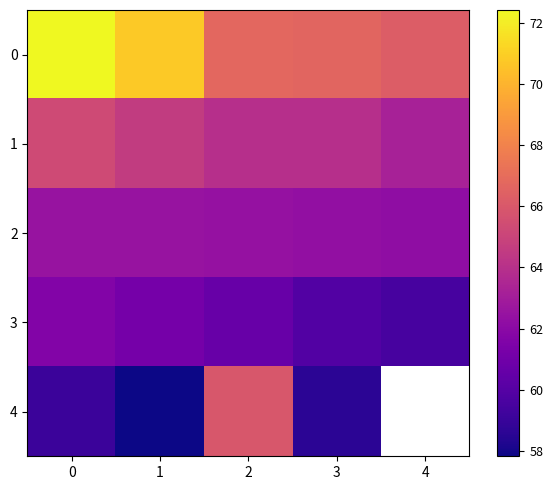

What is the difference between the maximum and second lowest values in the 2 series?

0.2